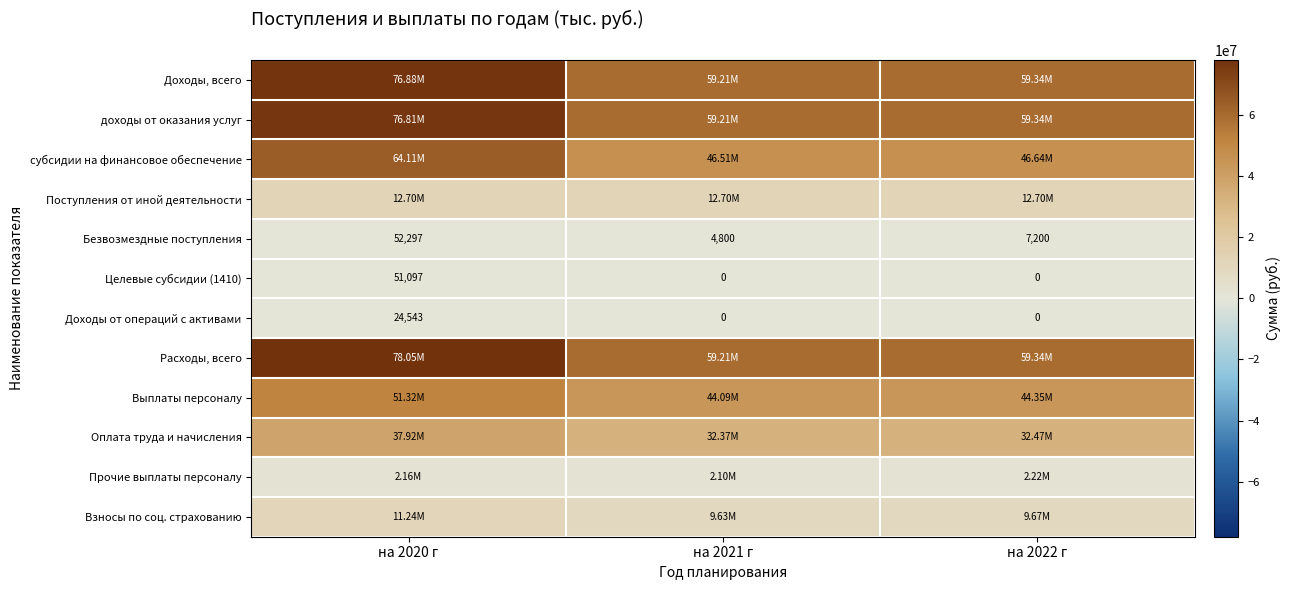

What is the approximate value of Прочие выплаты персоналу at на 2021 г?

2097795.8